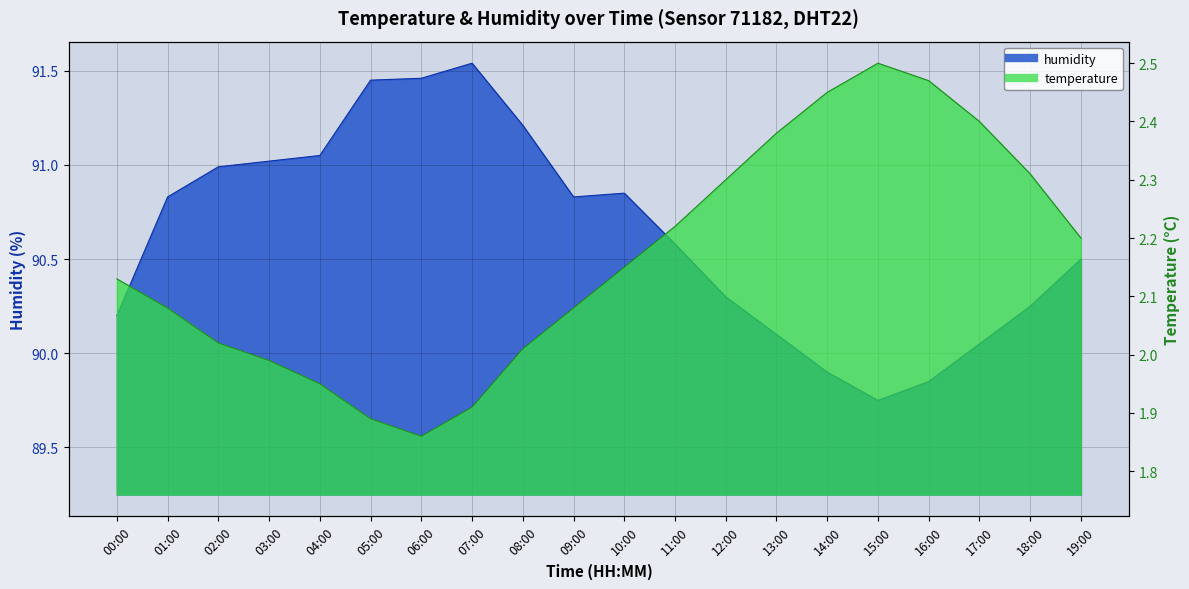

What is the value of the temperature point at the 3rd from the left?

2.0